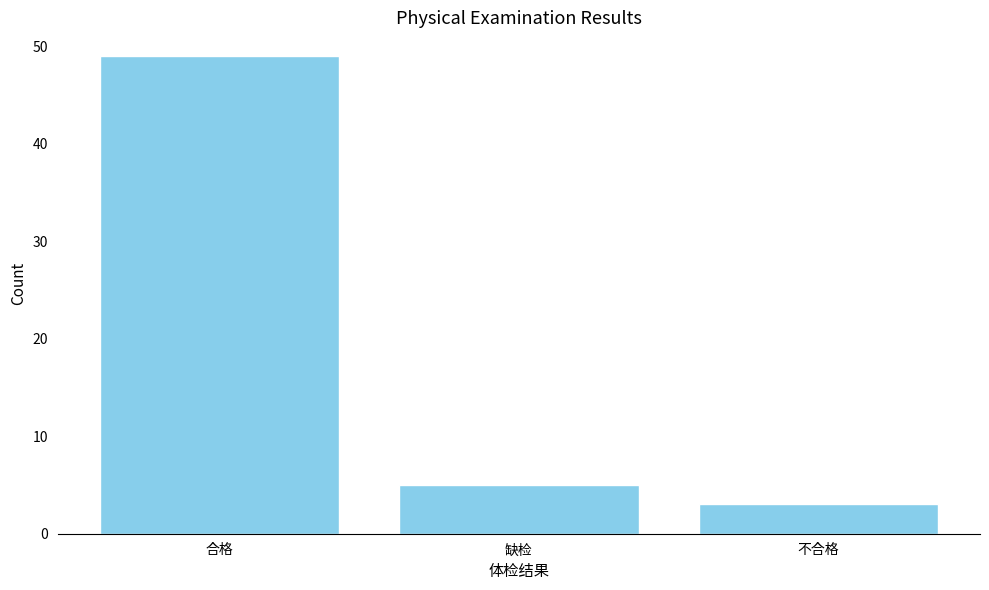

Reading left to right, what are all the values shown in this chart?

合格=49	缺检=5	不合格=3